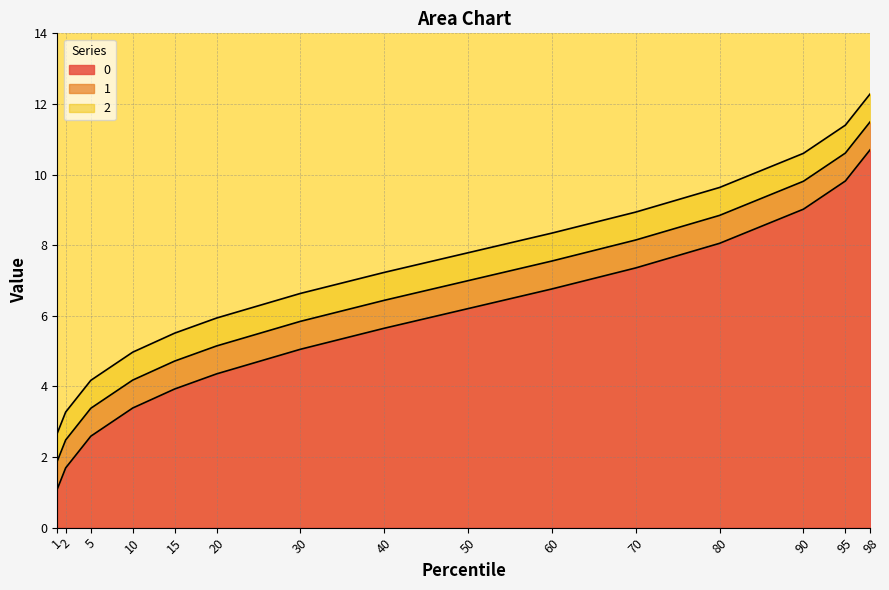

Where does the 0 series first go above 5?

30